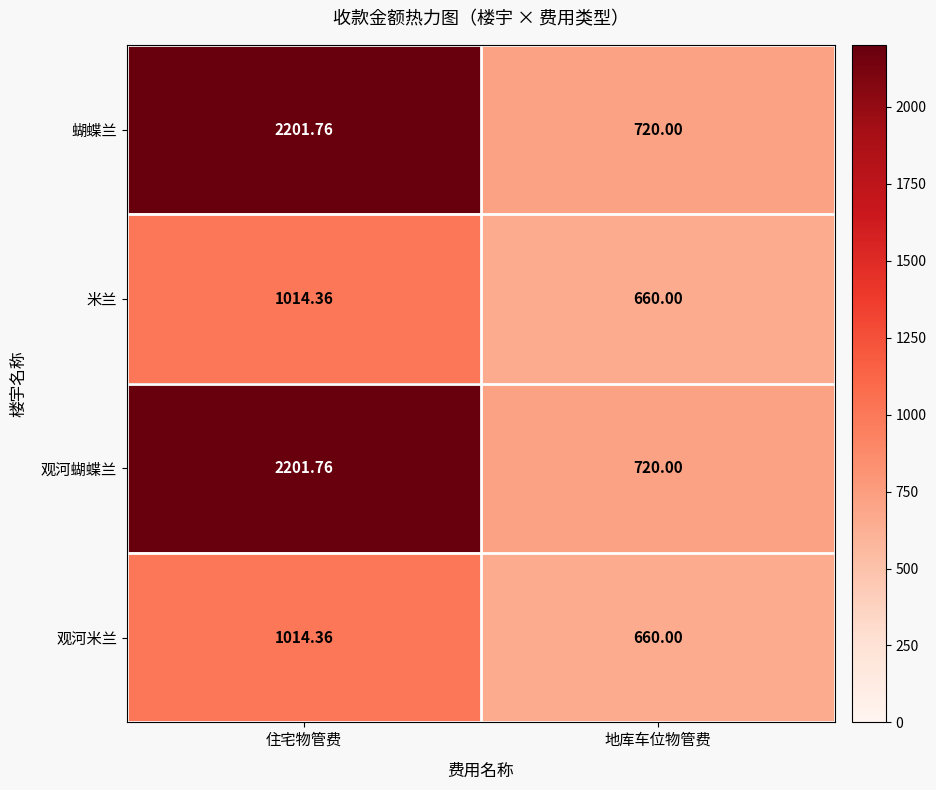

Where is 观河米兰 nearest to the value 837?

地库车位物管费